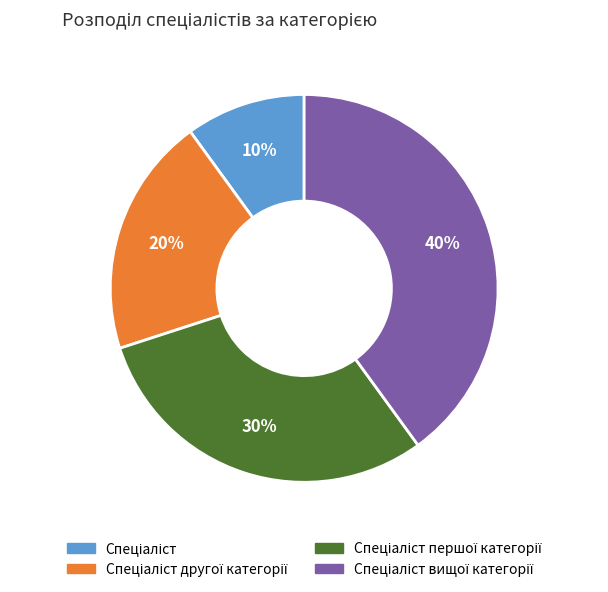

Is there any slice that represents more than half of the pie?

No